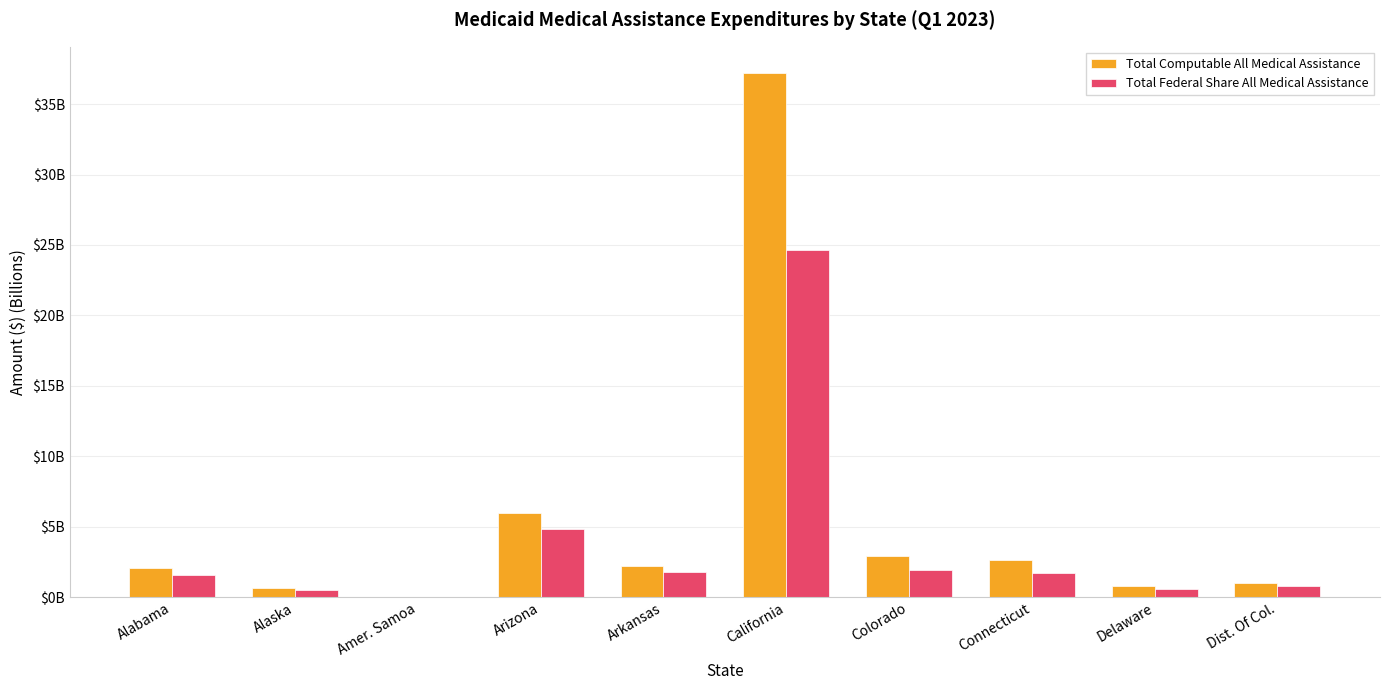

At which label is Total Computable All Medical Assistance closest to 18?

Arizona